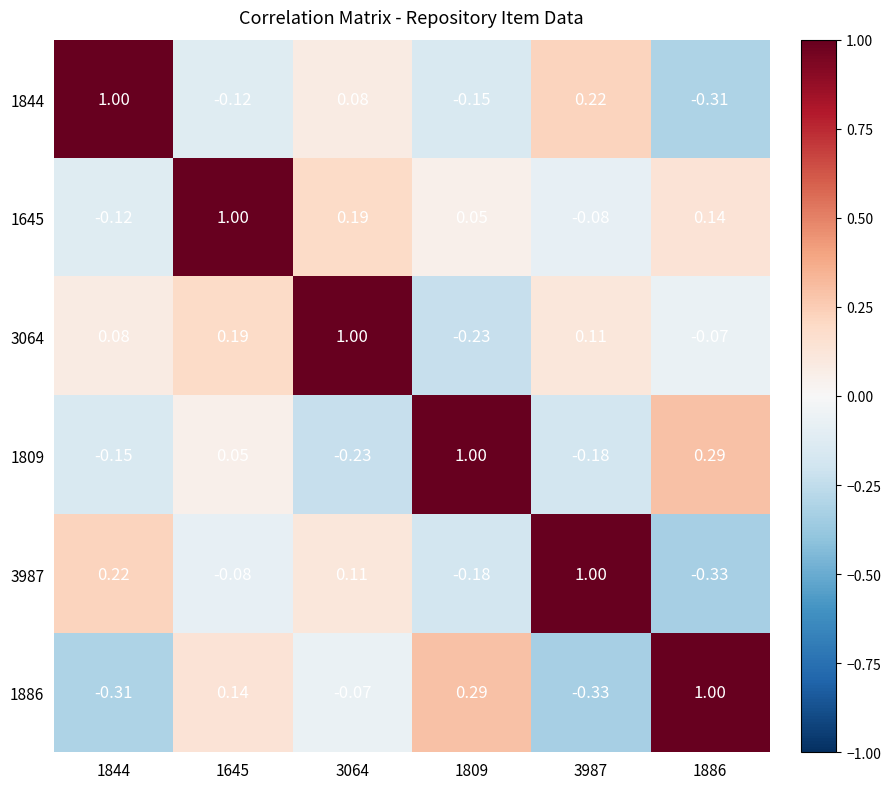

Is the value of 1809 at 1809 greater than the value of 3987 at 3064?

Yes